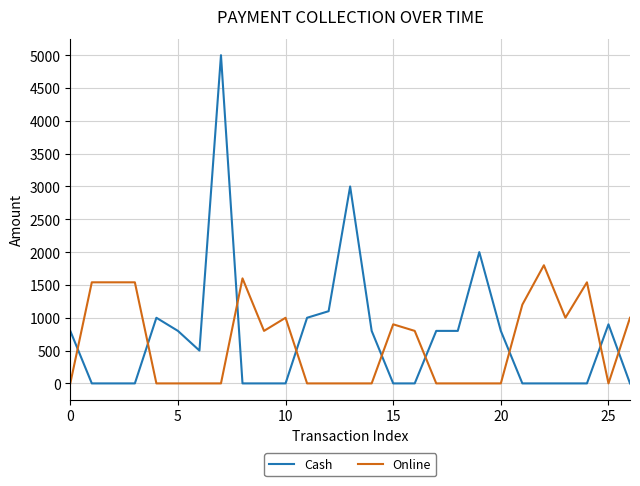

Which series has the largest range (max minus min)?

Cash